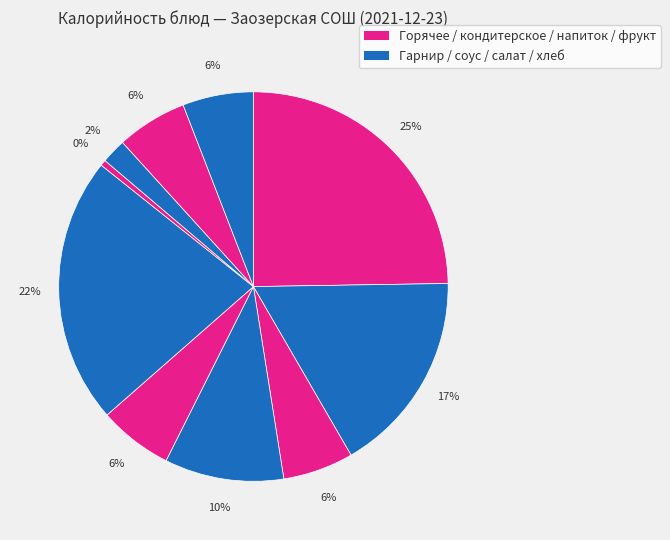

How many slices are in this pie chart?

10